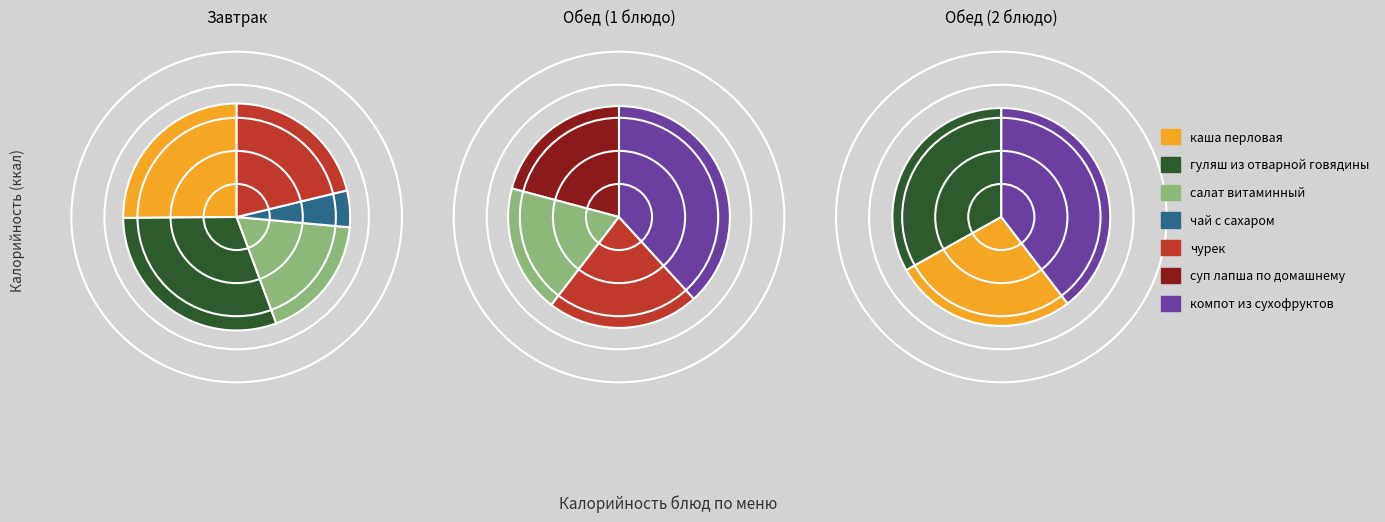

To the nearest percent, what is the average slice percentage?

14%